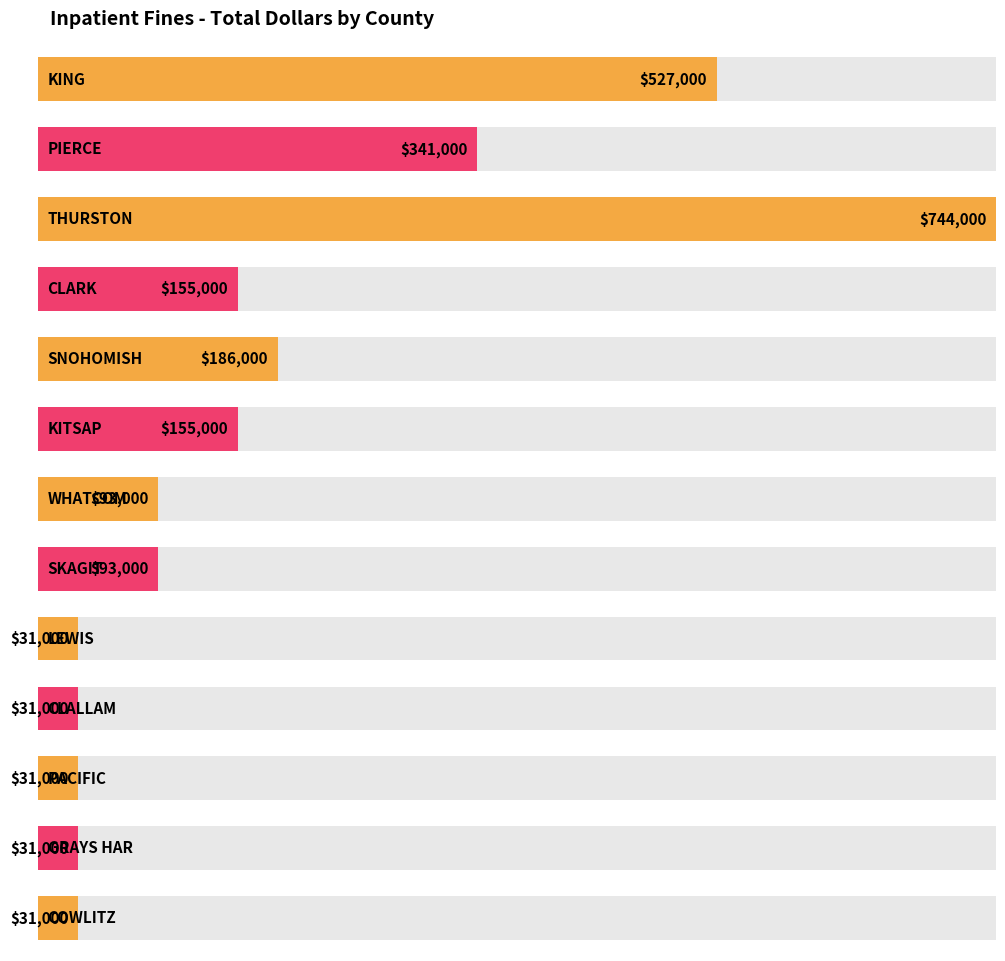

At which label does the data first exceed 62000?

KING